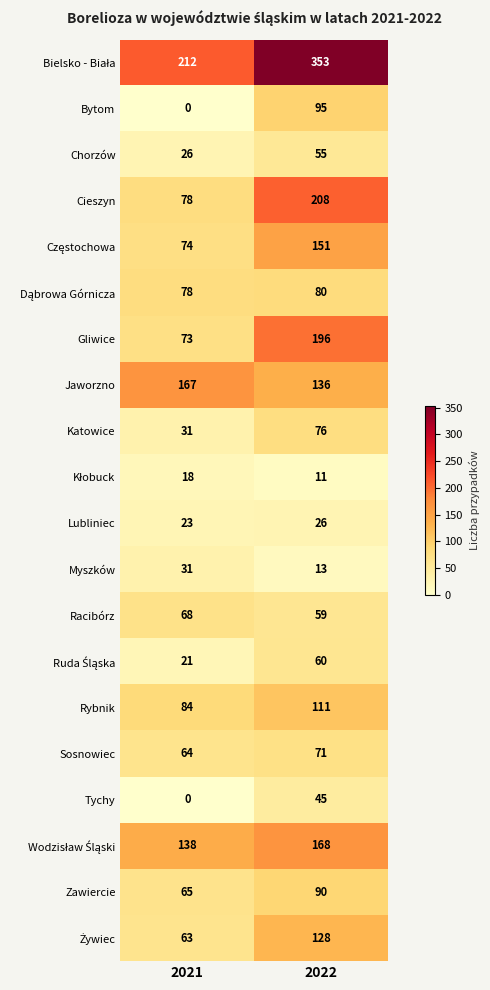

What is the difference between the Gliwice values at 2022 and 2021?

123